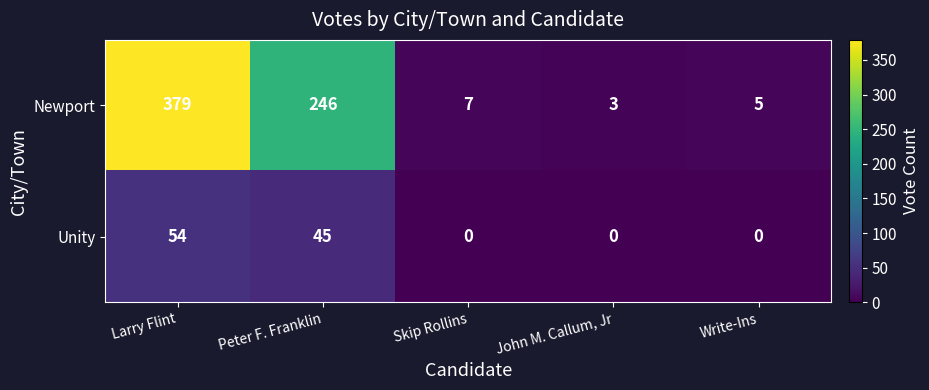

Which series changed the most between Peter F. Franklin and Write-Ins?

Newport